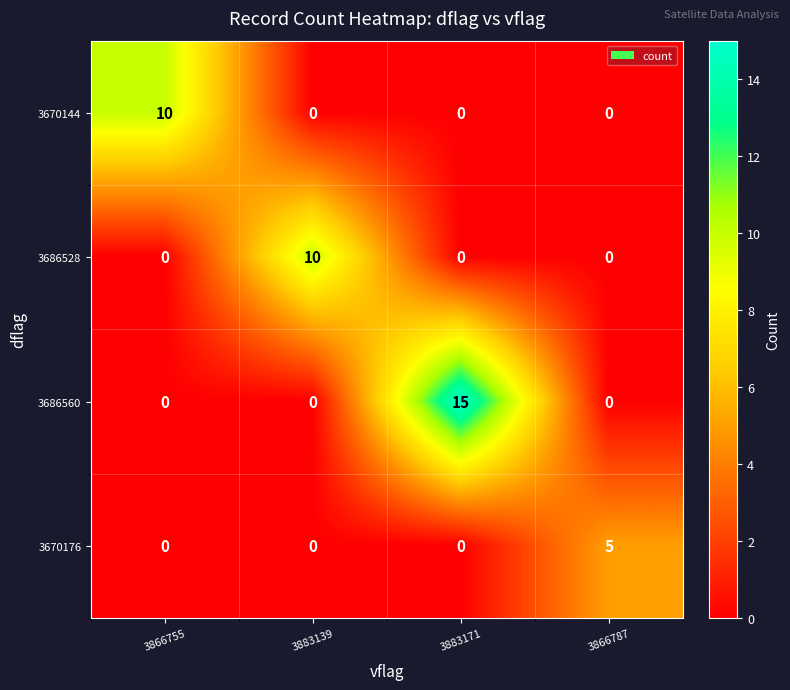

How many series are shown in this chart?

4